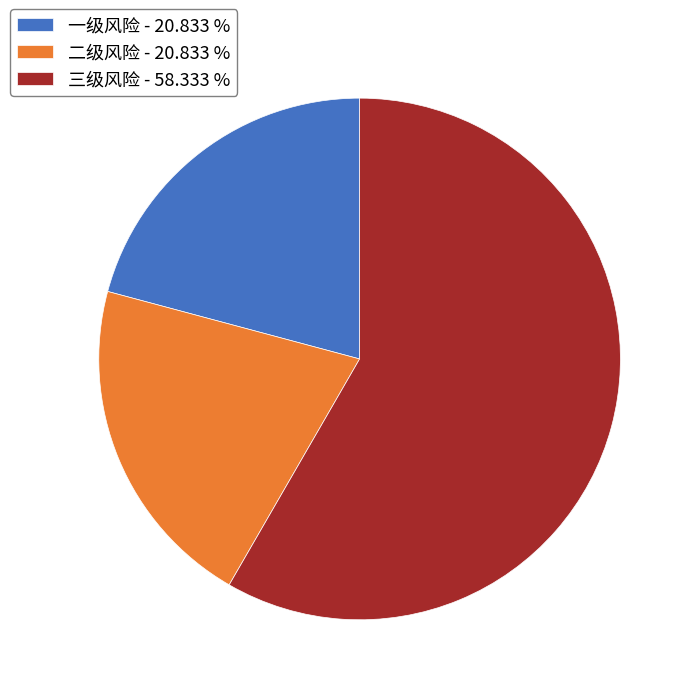

What is the ratio of the value at 二级风险 - 20.833 % to the value at 三级风险 - 58.333 %?

0.4